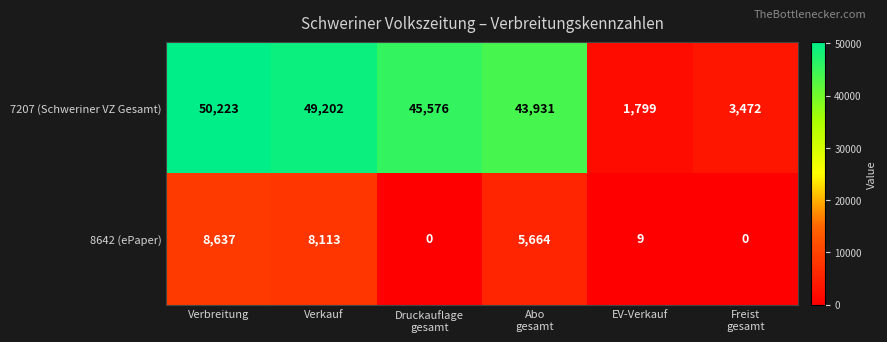

Reading left to right, extract all data points from this chart.

7207 (Schweriner VZ Gesamt): 50223	49202	45576	43931	1799	3472
8642 (ePaper): 8637	8113	0	5664	9	0